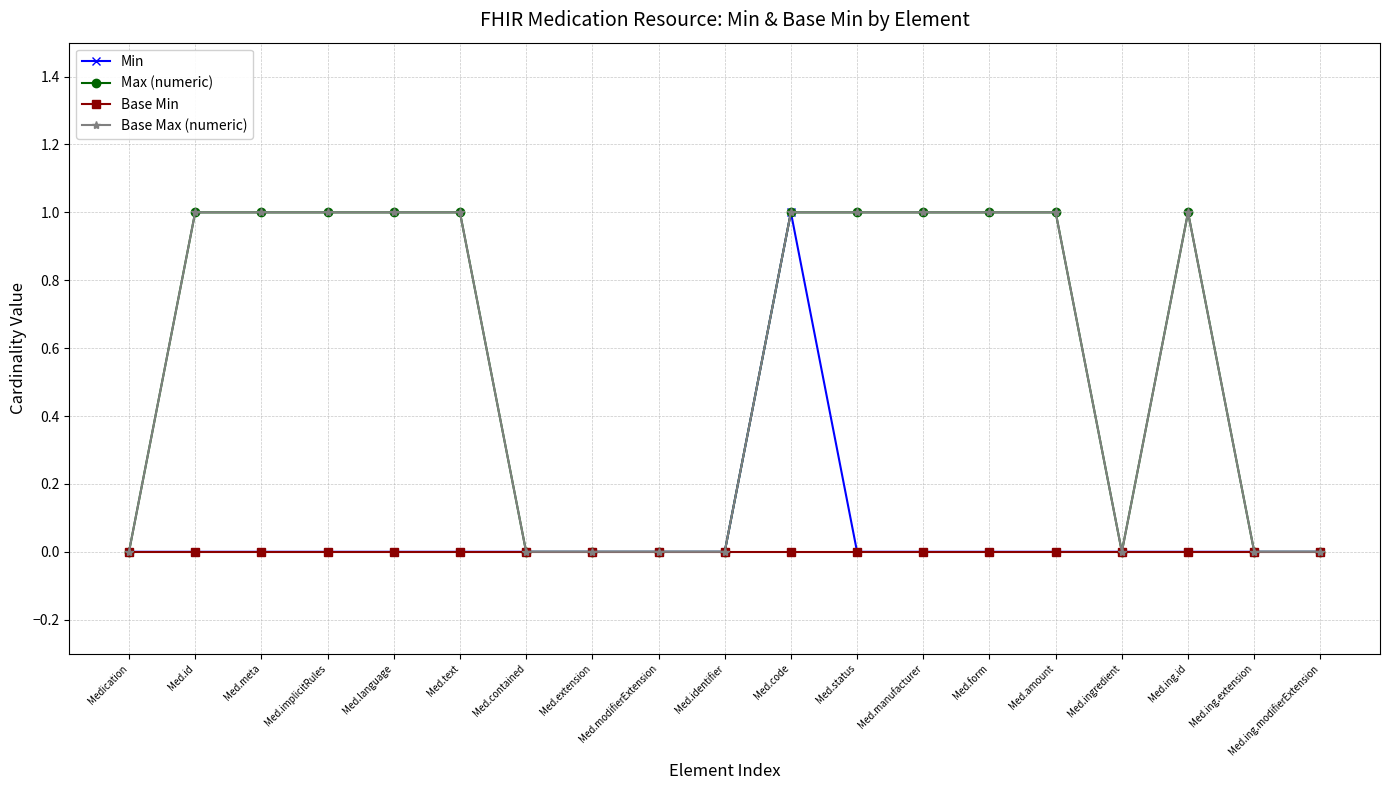

Rank the series by their maximum value, from lowest to highest.

Base Min, Min, Max (numeric), Base Max (numeric)